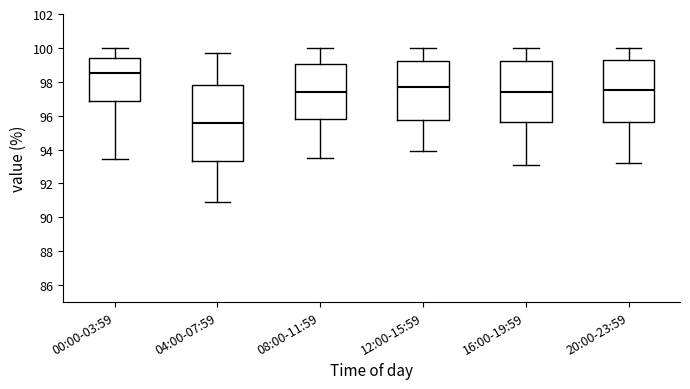

Which box is the tallest, from its lower edge to its upper edge?

04:00-07:59